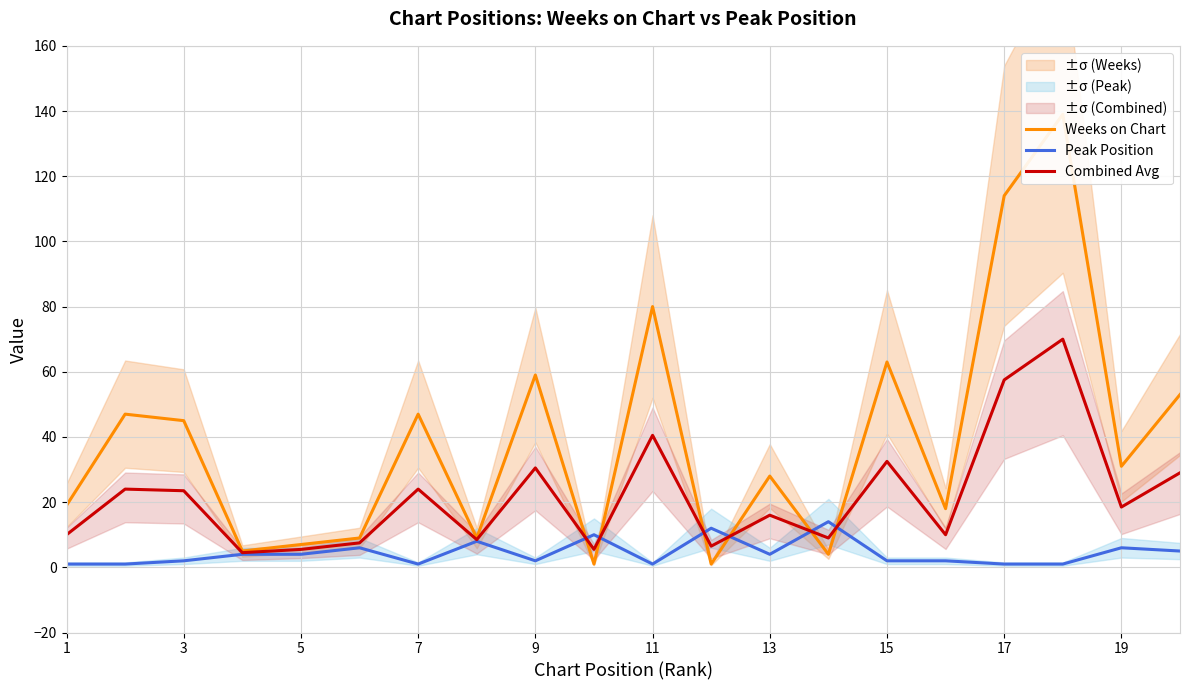

Reading left to right, extract all data points from this chart.

Weeks on Chart: 19.0	47.0	45.0	5.0	7.0	9.0	47.0	9.0	59.0	1.0	80.0	1.0	28.0	4.0	63.0	18.0	114.0	139.0	31.0	53.0
Peak Position: 1.0	1.0	2.0	4.0	4.0	6.0	1.0	8.0	2.0	10.0	1.0	12.0	4.0	14.0	2.0	2.0	1.0	1.0	6.0	5.0
Combined Avg: 10.0	24.0	23.5	4.5	5.5	7.5	24.0	8.5	30.5	5.5	40.5	6.5	16.0	9.0	32.5	10.0	57.5	70.0	18.5	29.0